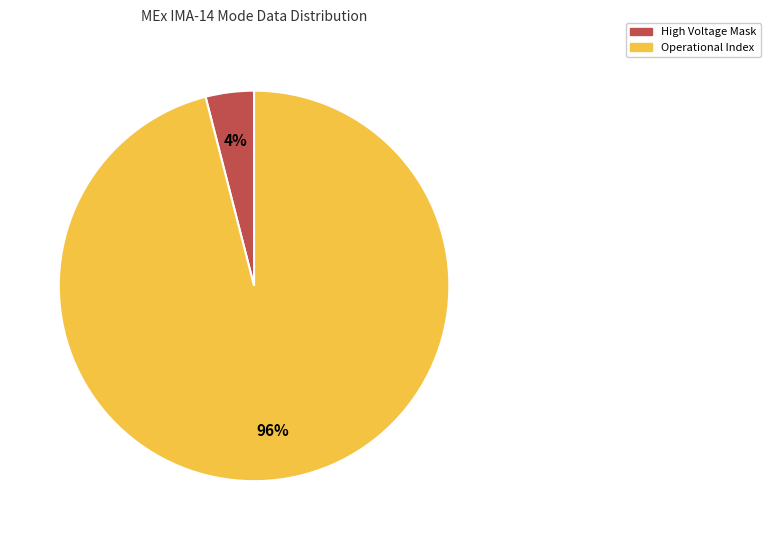

To the nearest percent, what is the combined percentage of High Voltage Mask and Operational Index?

100%